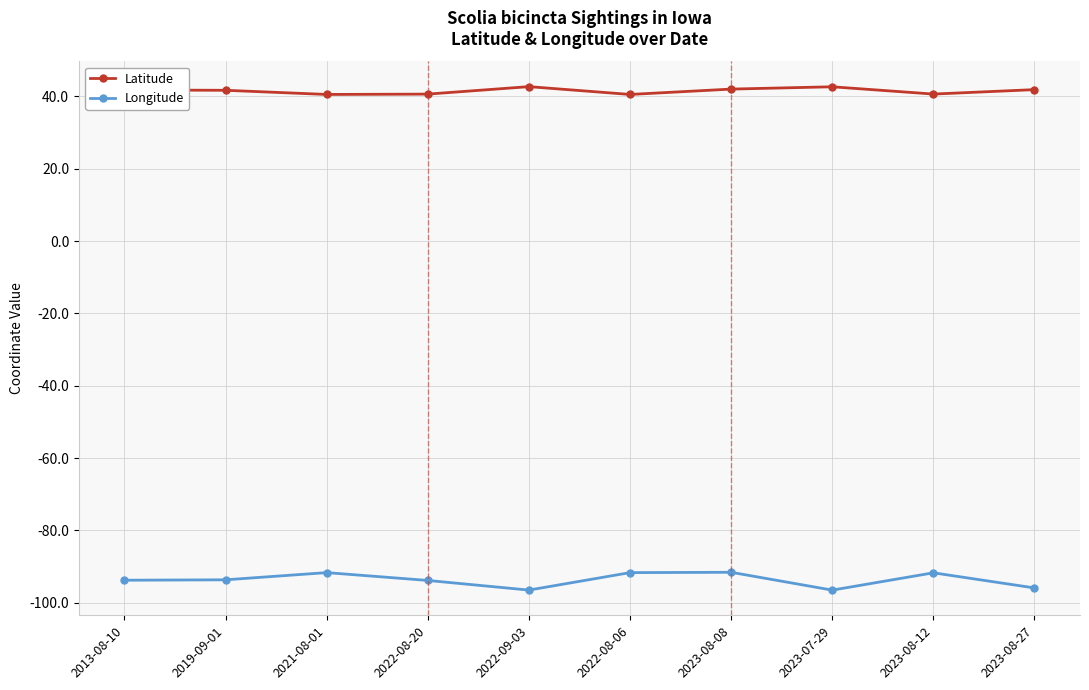

True or false: Latitude and Longitude cross at least once.

False